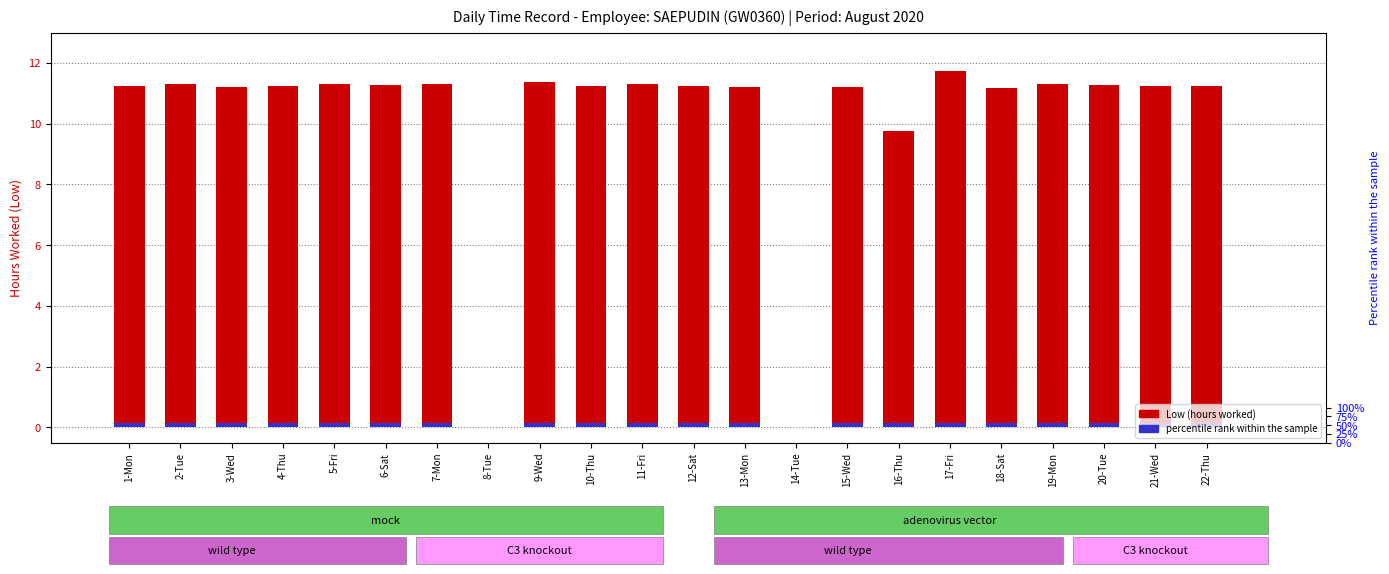

What position from the right is 9-Wed?

14